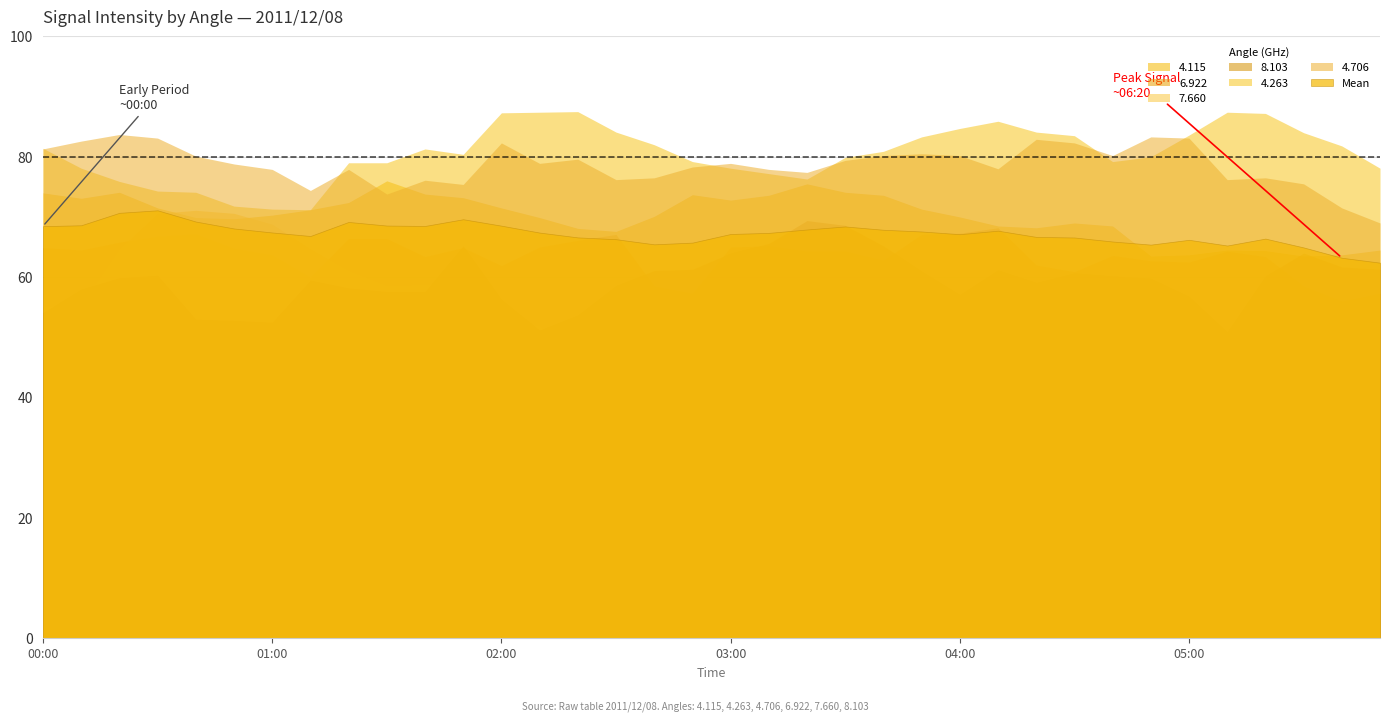

What is the minimum value for 4.263?

71.2